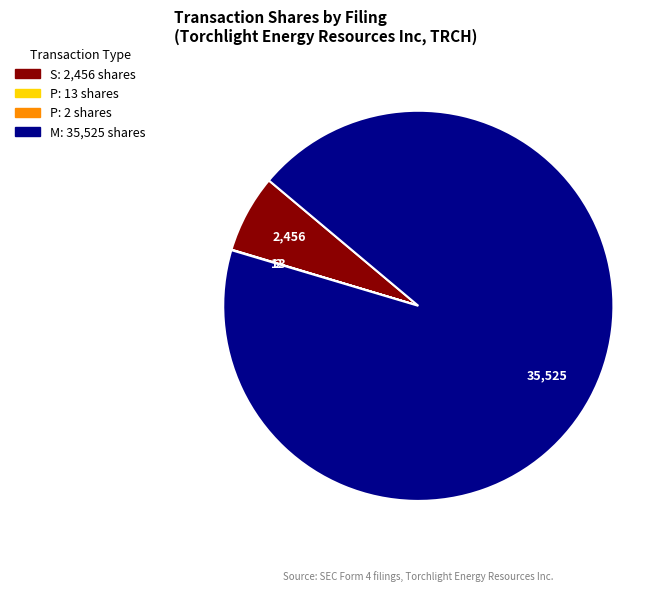

Is there a majority slice in this chart?

Yes